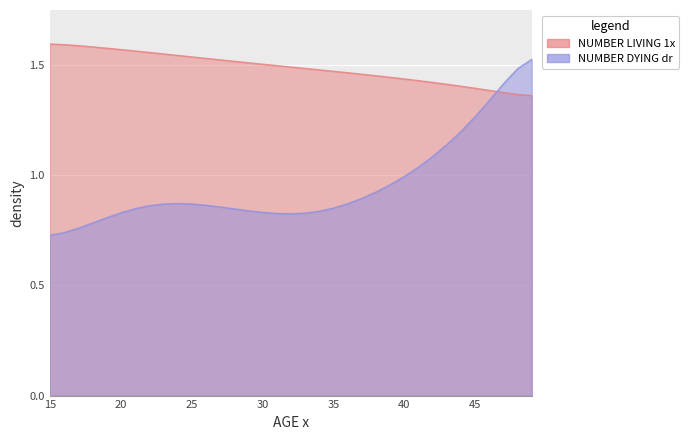

Reading left to right, transcribe all the data shown in this chart.

NUMBER LIVING 1x: 1.6	1.6	1.6	1.6	1.6	1.6	1.6	1.6	1.6	1.5	1.5	1.5	1.5	1.5	1.5	1.5	1.5	1.5	1.5	1.5	1.5	1.5	1.5	1.5	1.4	1.4	1.4	1.4	1.4	1.4	1.4	1.4	1.4	1.4	1.4
NUMBER DYING dr: 0.7	0.7	0.8	0.8	0.8	0.8	0.8	0.9	0.9	0.9	0.9	0.9	0.9	0.8	0.8	0.8	0.8	0.8	0.8	0.8	0.9	0.9	0.9	0.9	1.0	1.0	1.0	1.1	1.1	1.2	1.3	1.3	1.4	1.5	1.5